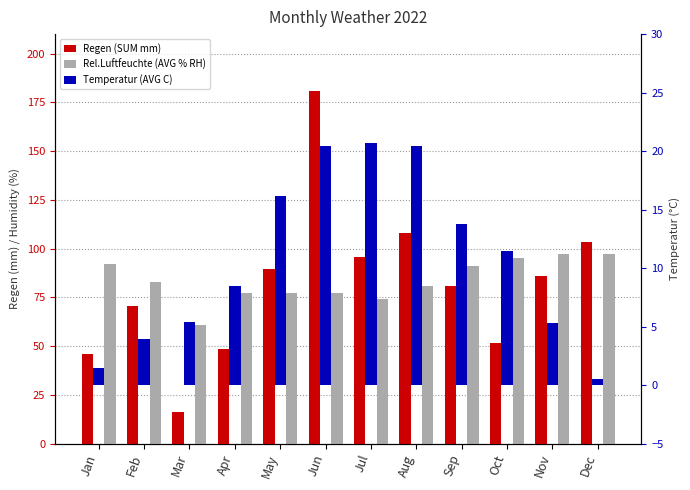

Where is Regen (SUM mm) nearest to the value 98?

Jul